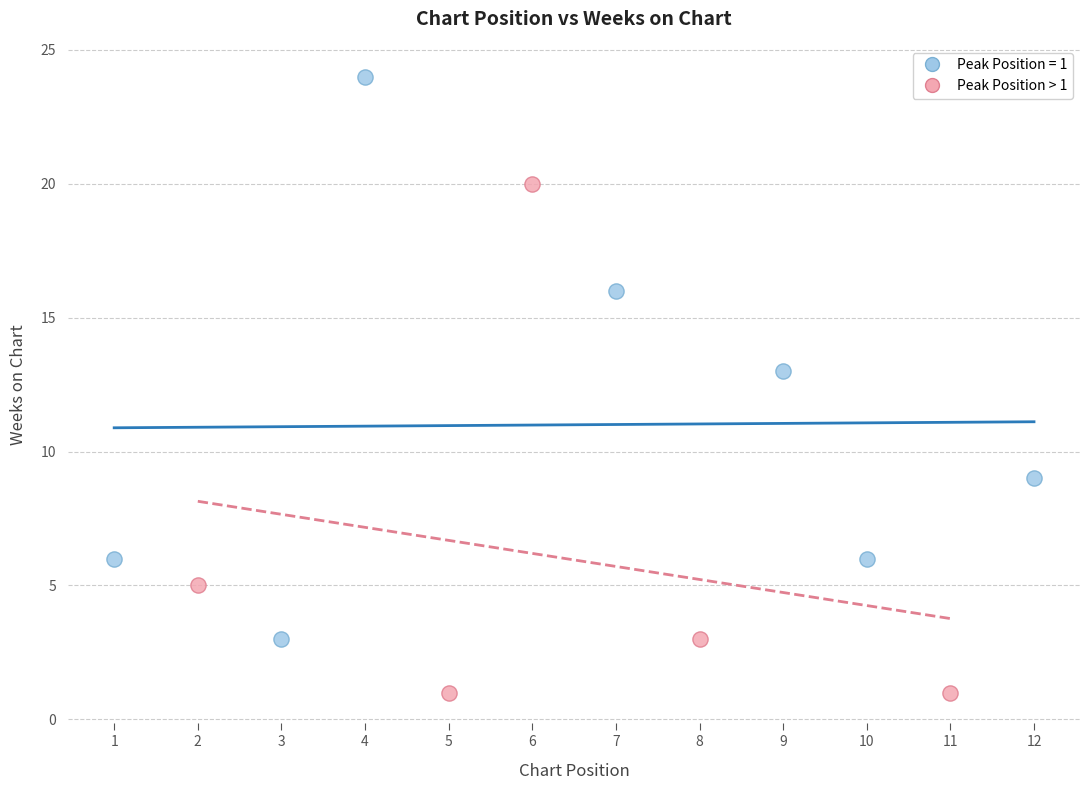

Which series has the largest Y range (max minus min)?

Peak Position = 1